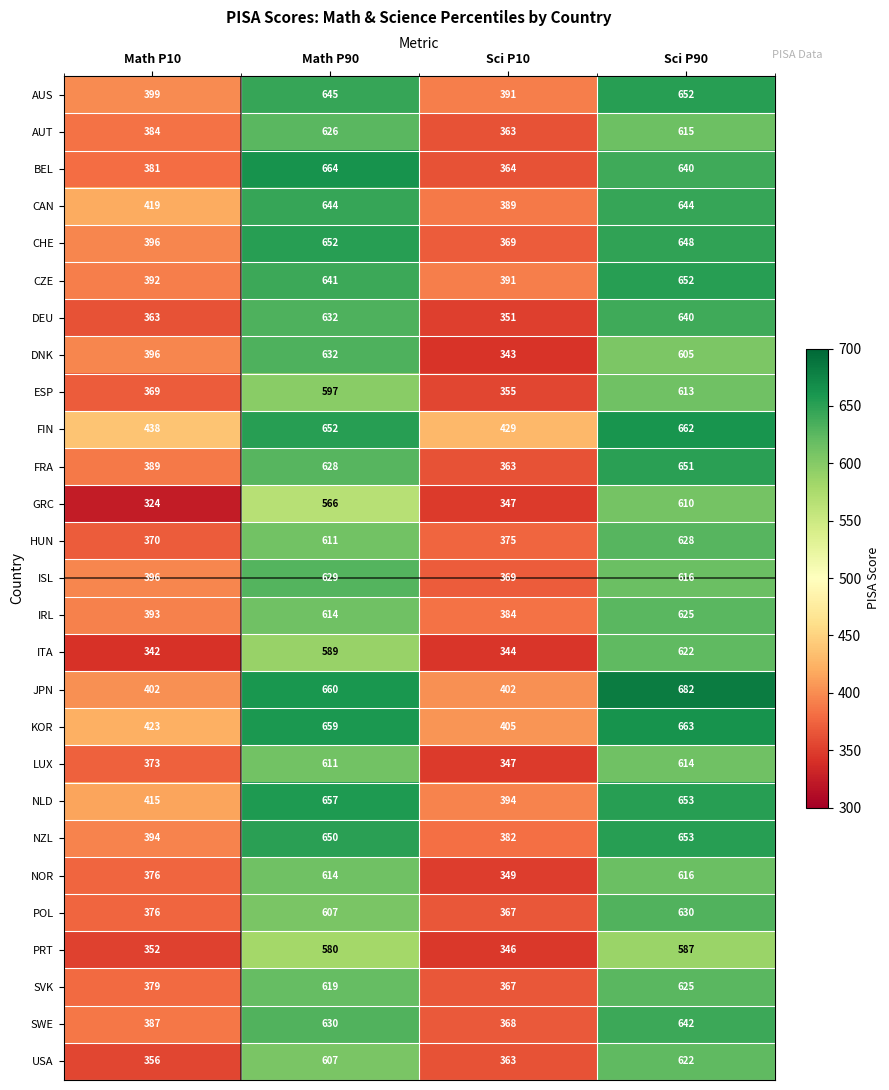

At which category does the chart reach its peak across all series?

Sci P90